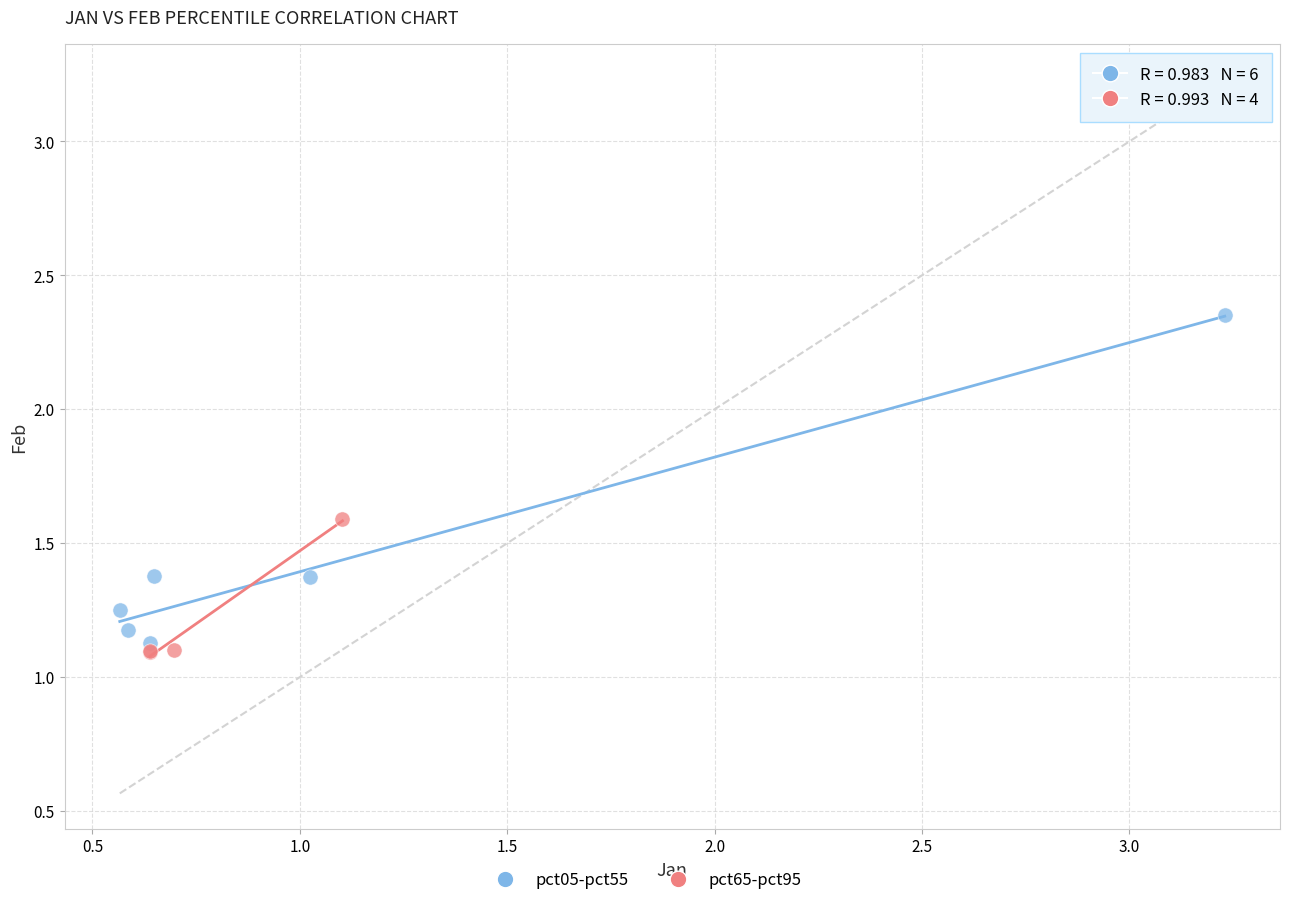

Which series contains the highest Y value?

pct05-pct55